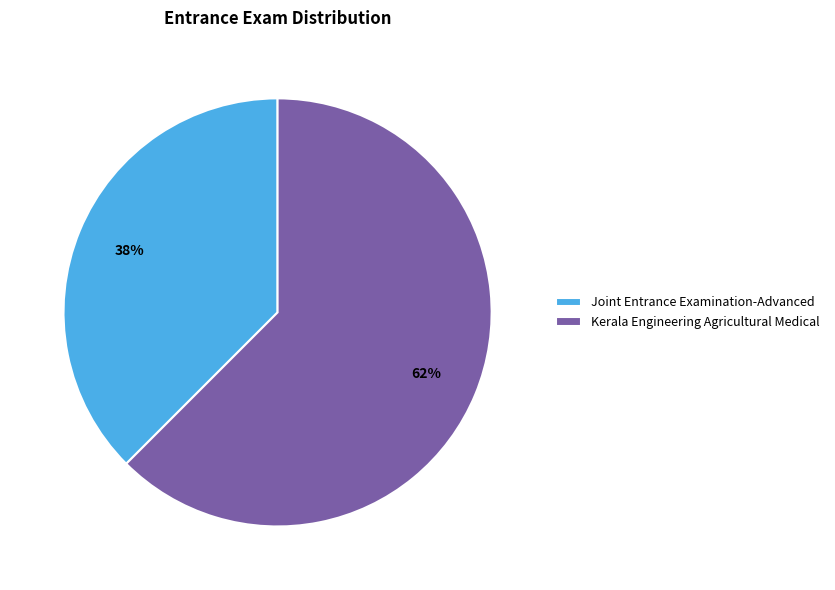

Do Kerala Engineering Agricultural Medical and Joint Entrance Examination-Advanced together represent more than half of the pie?

Yes